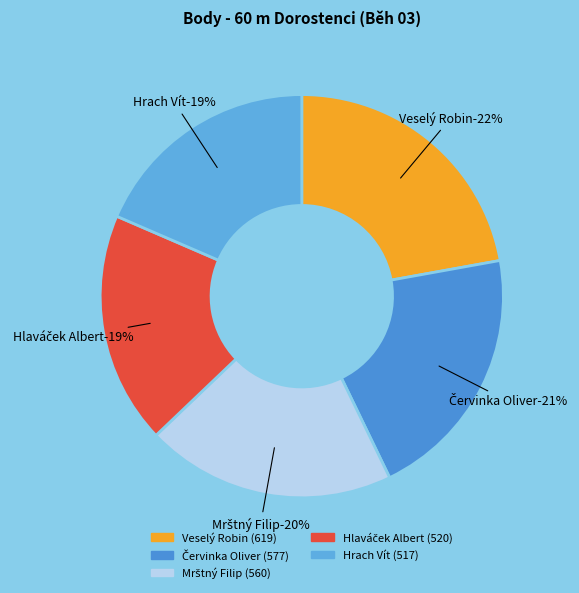

How much of the chart is everything except Hrach Vít?

81.5%